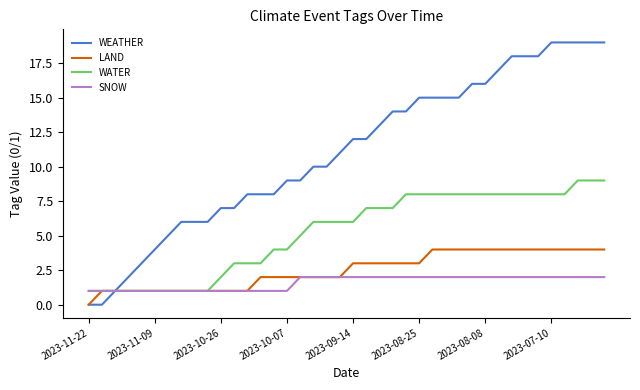

How many lines are shown in the chart?

4